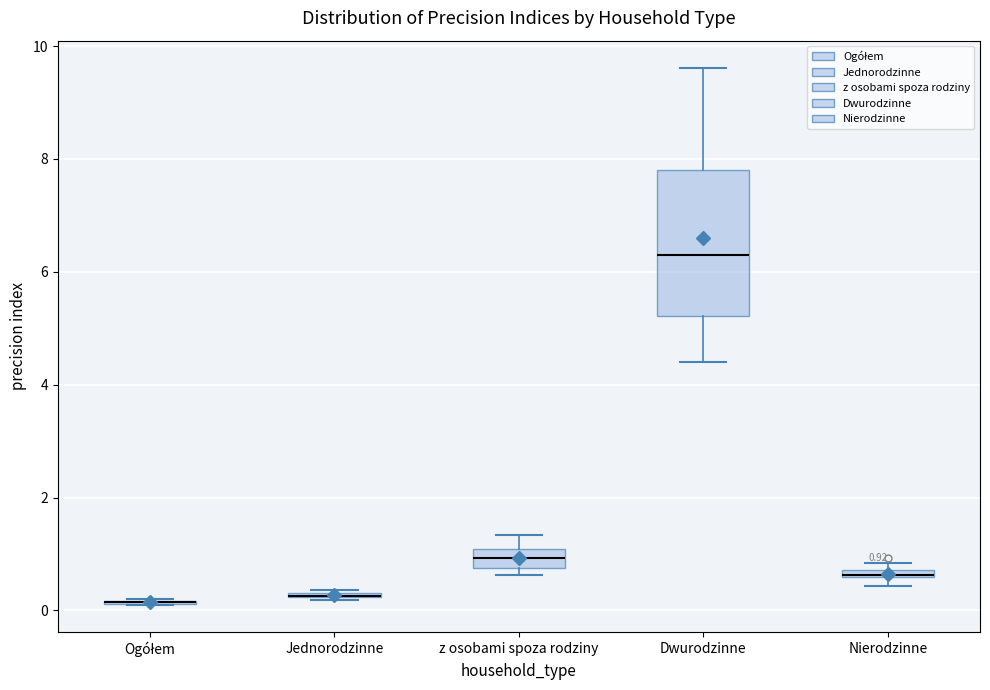

Comparing the boxes themselves (not the whiskers), which one is the tallest?

Dwurodzinne